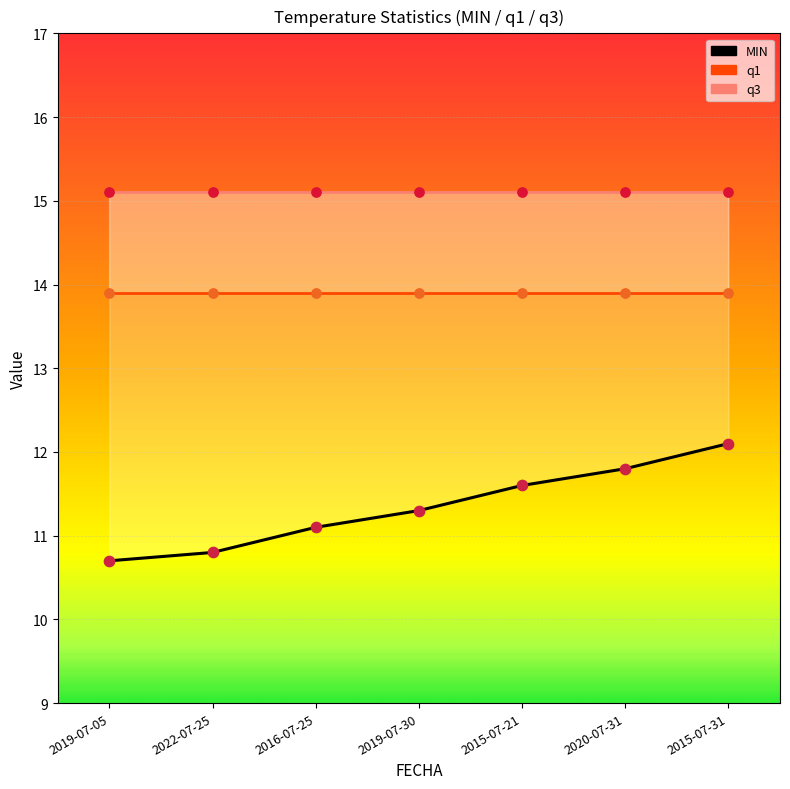

At which category is the sum across all series the highest?

2015-07-31